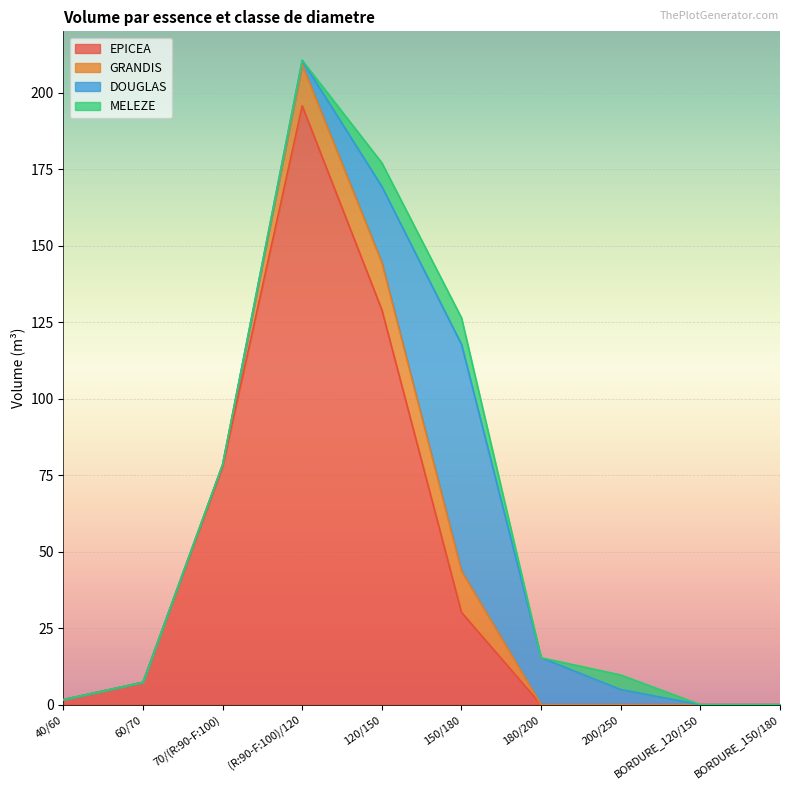

What is the total value across all series at 200/250?

9.7